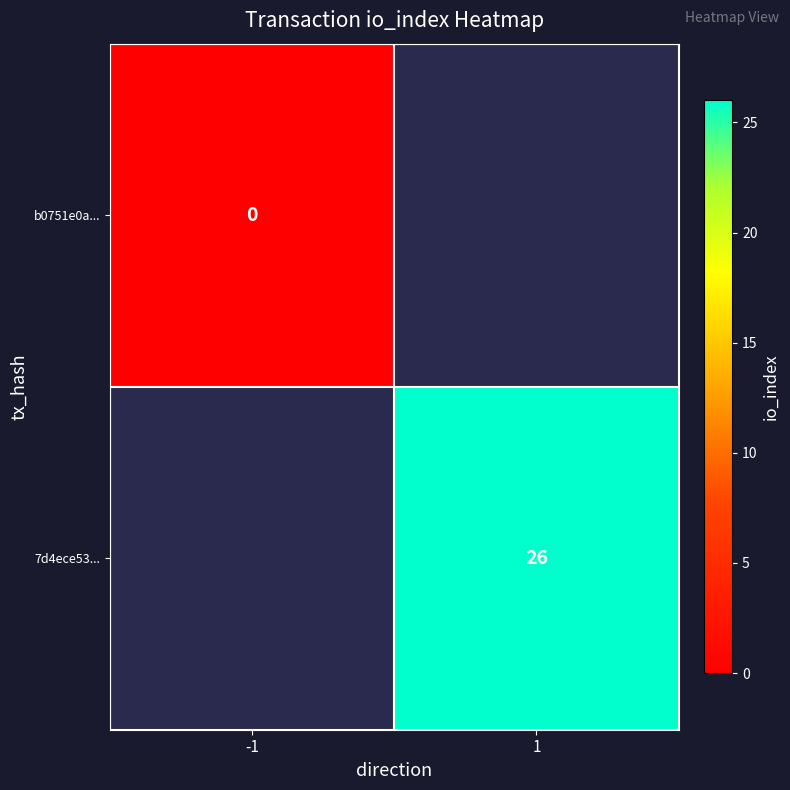

Is it true that 7d4ece53... equals 26 at 1?

True